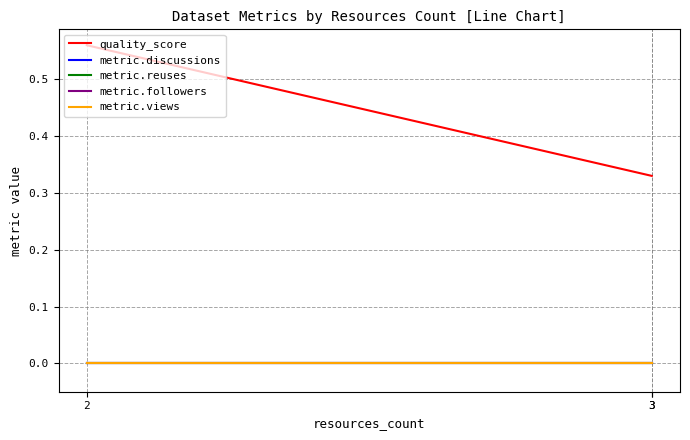

Which series has the largest total across all categories?

quality_score